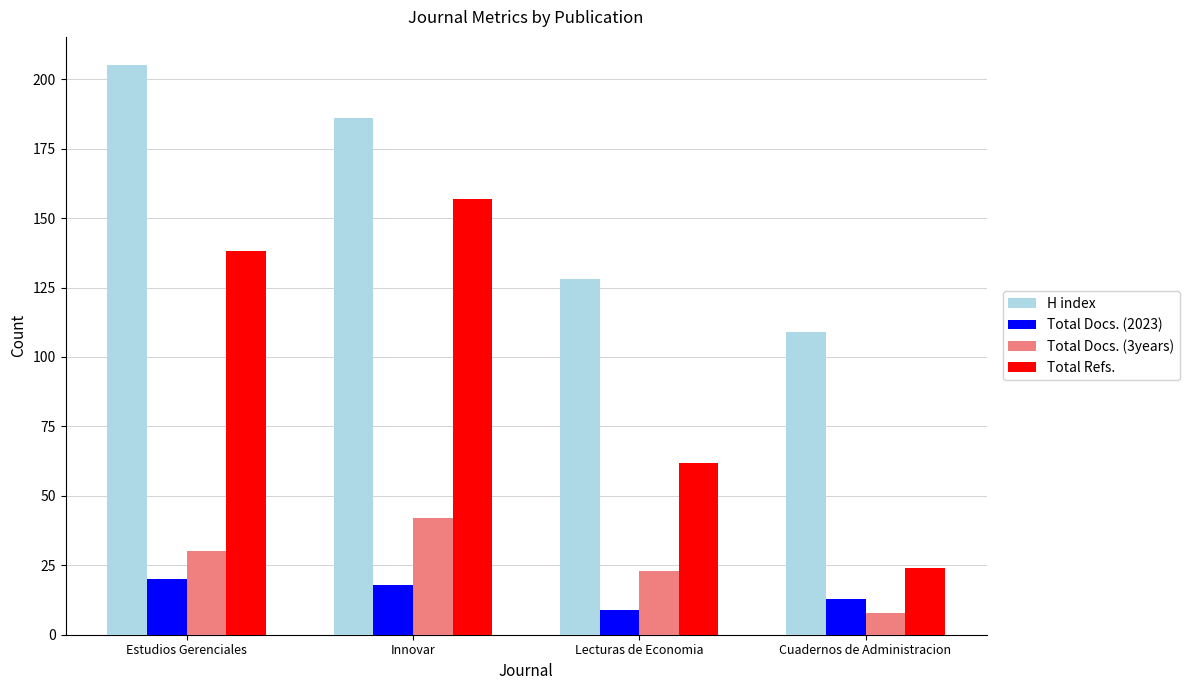

Count the number of categories in the chart.

4